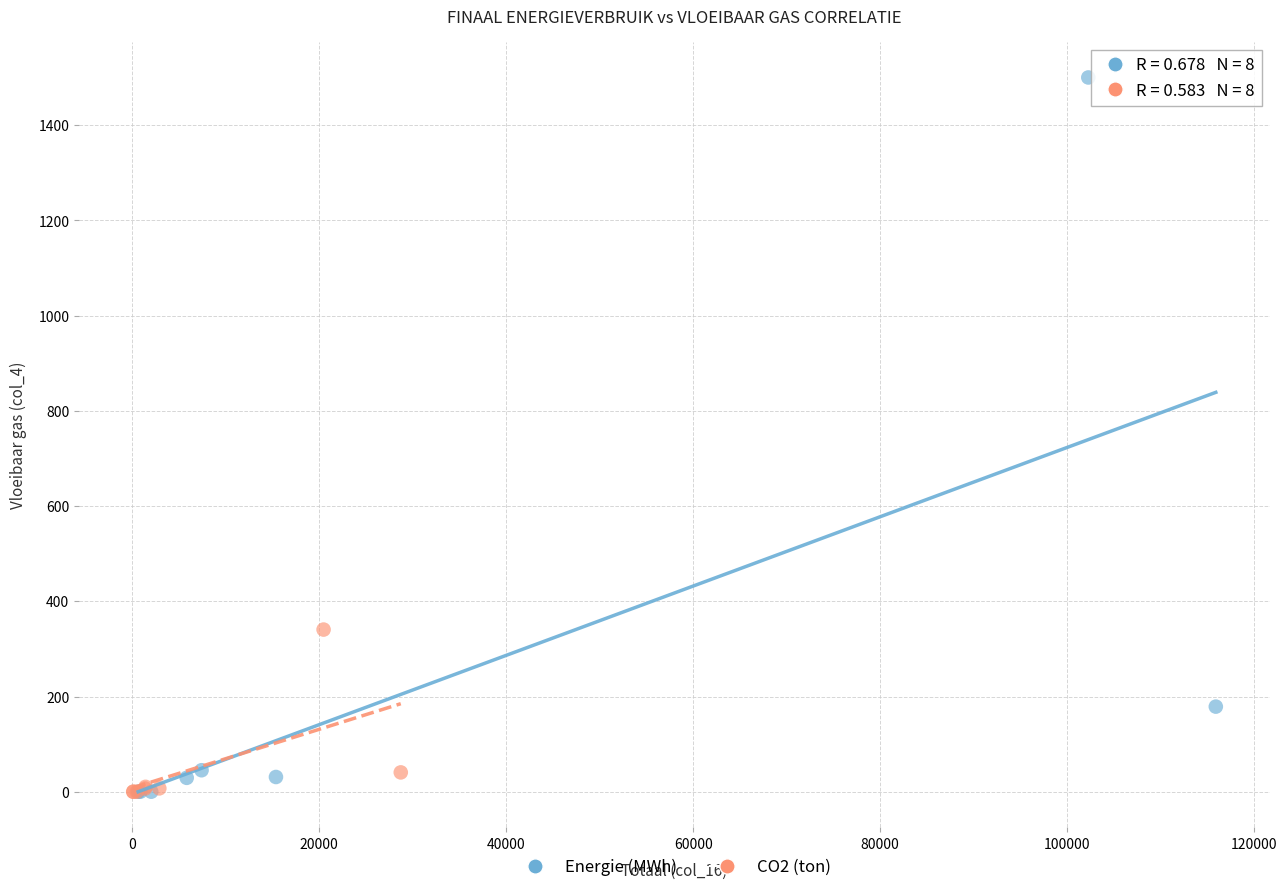

Which series contains the highest Y value?

Energie (MWh)